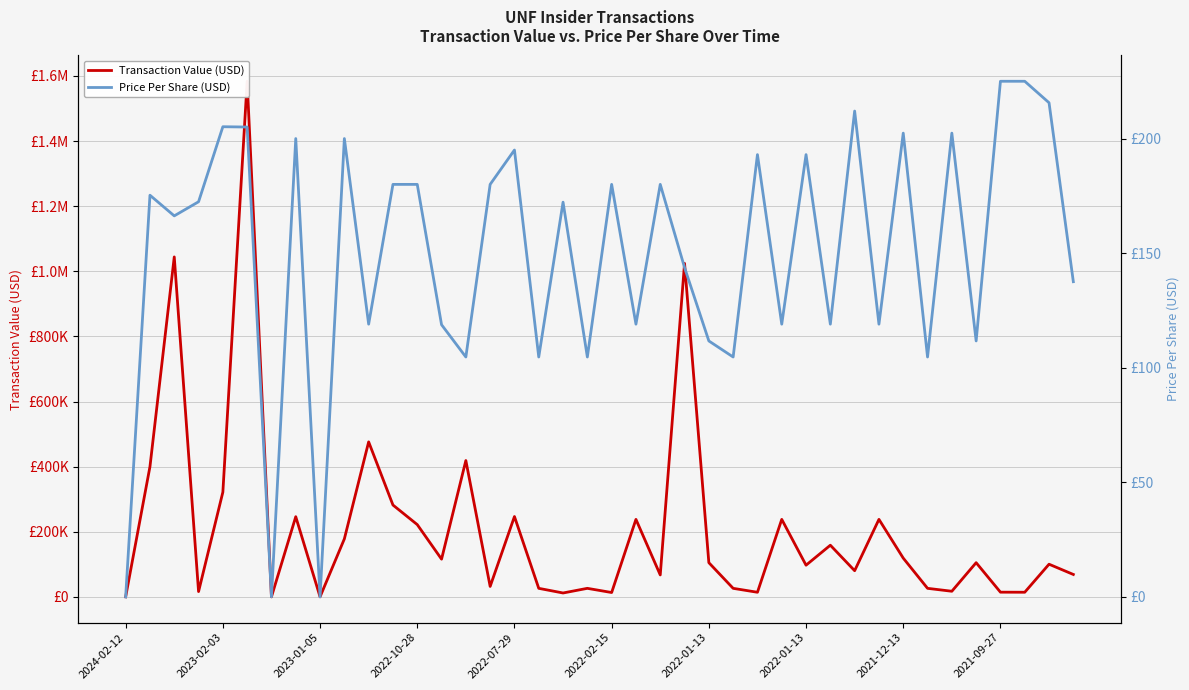

Which series has the widest spread of values?

Transaction Value (USD)